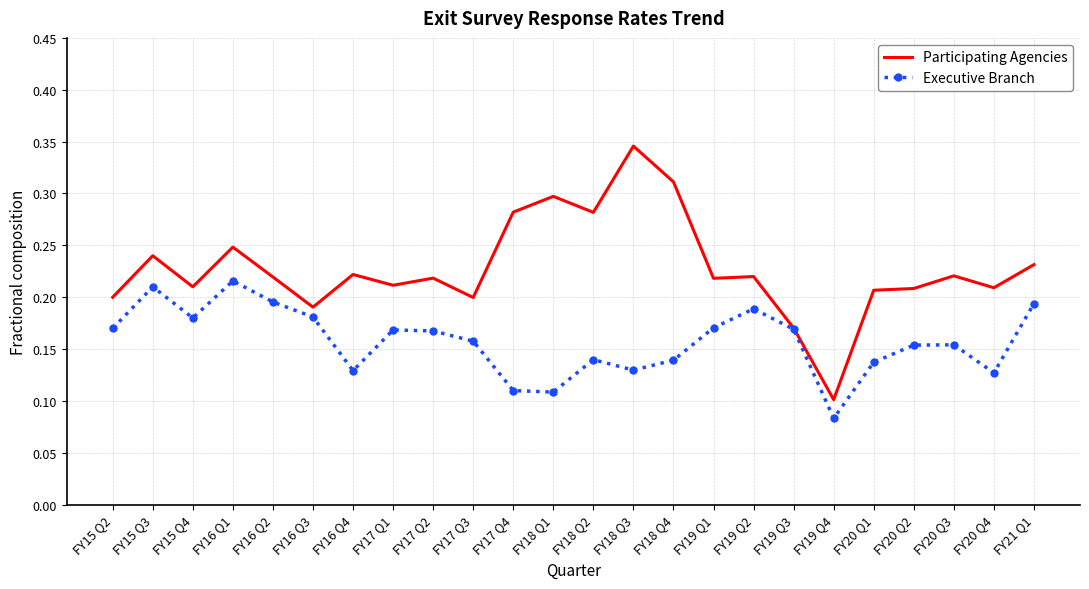

The Participating Agencies series shows 0.3 at FY17 Q2. True or false?

False